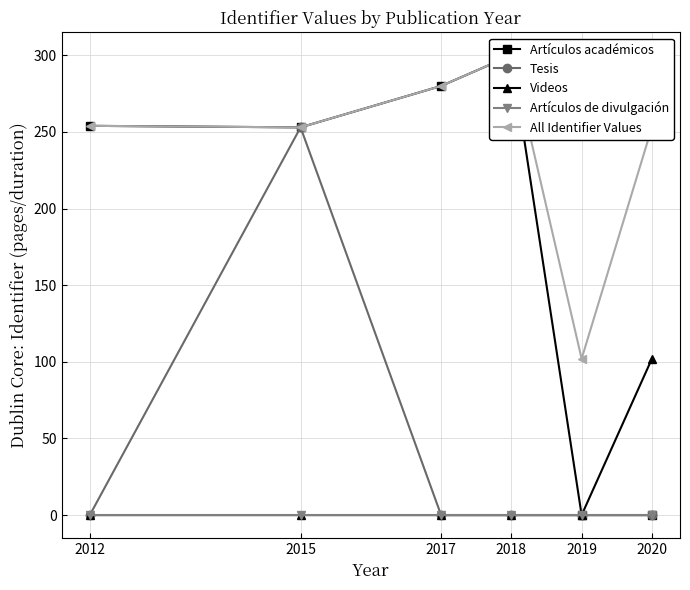

Reading right to left, what are all the values shown in this chart?

Artículos académicos: 2020=0	2019=0	2018=300	2017=280	2015=253	2012=254
Tesis: 2020=0	2019=0	2018=0	2017=0	2015=253	2012=0
Videos: 2020=102	2019=0	2018=0	2017=0	2015=0	2012=0
Artículos de divulgación: 2020=0	2019=0	2018=0	2017=0	2015=0	2012=0
All Identifier Values: 2020=253	2019=102	2018=300	2017=280	2015=253	2012=254